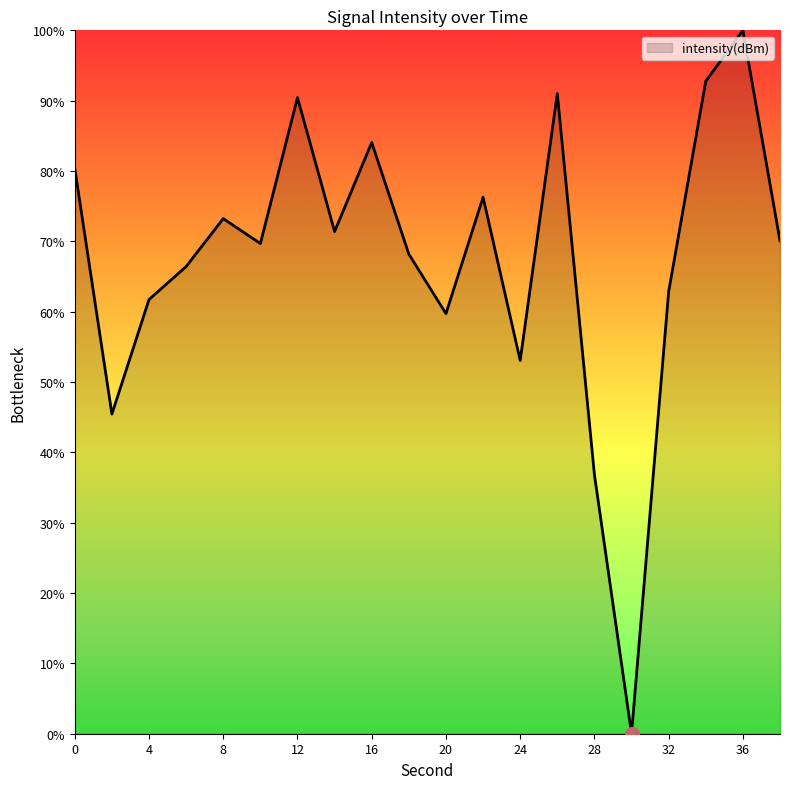

What is the difference between the maximum and minimum values?

100.0